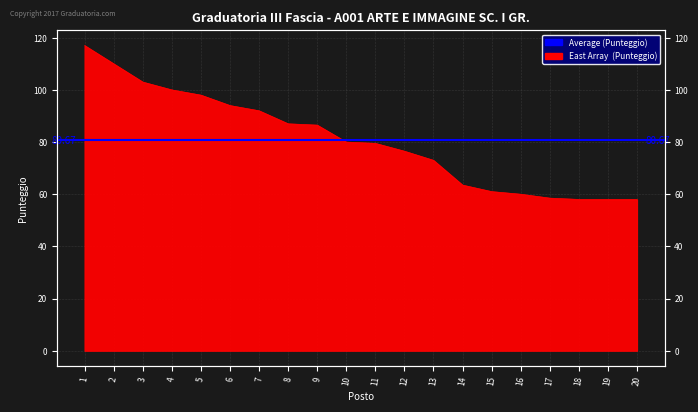

Reading left to right, extract all data points from this chart.

117.0	110.0	103.0	100.0	98.0	94.0	92.0	87.0	86.5	80.0	79.5	76.5	73.0	63.5	61.0	60.0	58.5	58.0	58.0	58.0